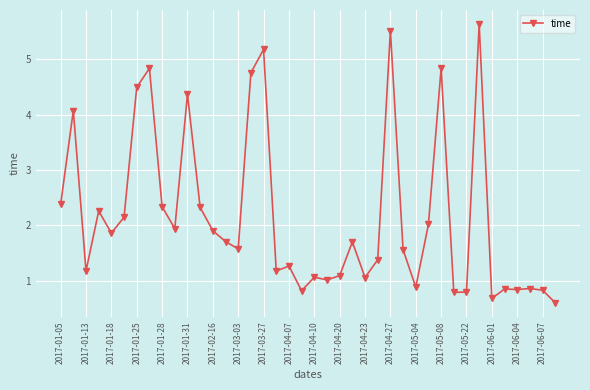

What is the average value?

2.2